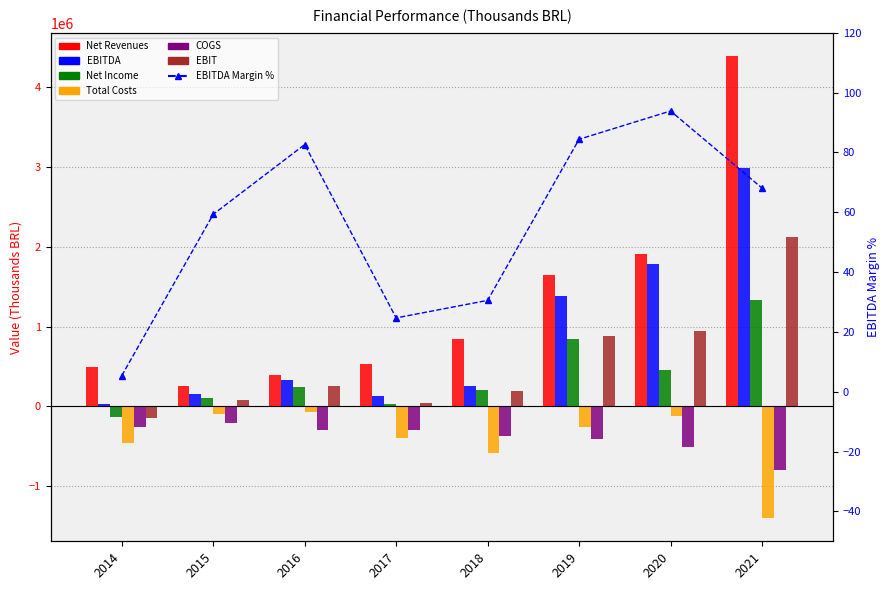

What is the difference between the highest and lowest values at 2017?

936180